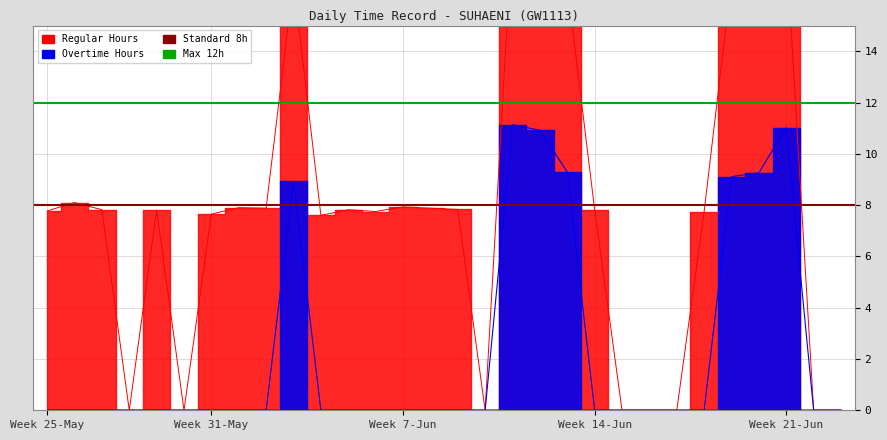

At which category does the chart reach its minimum across all series?

Week 25-May